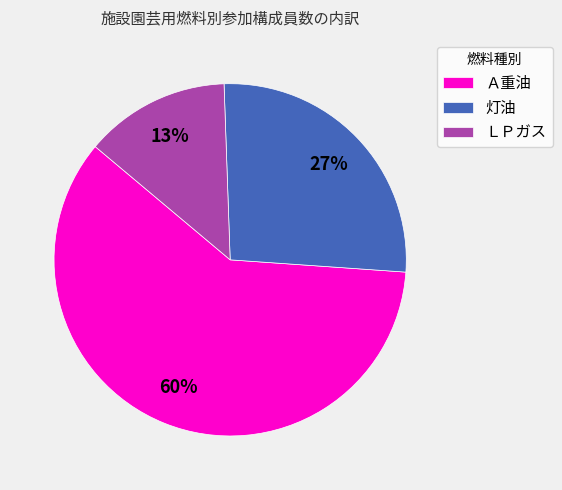

Which slice is the smallest?

ＬＰガス